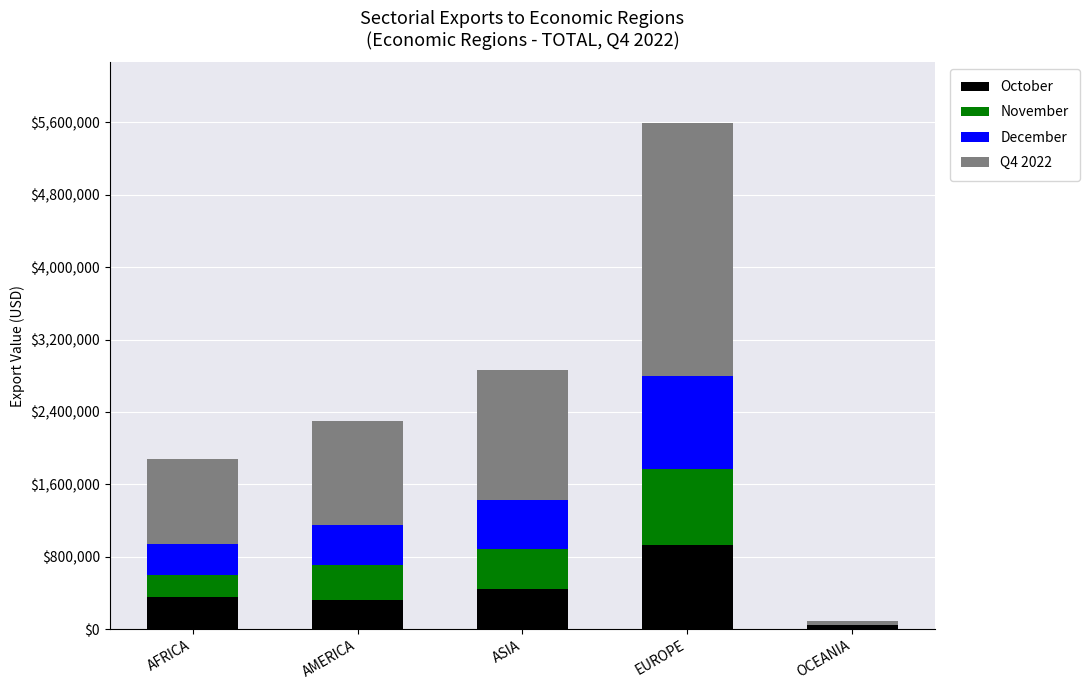

What value does the October series have at AMERICA?

323607.6